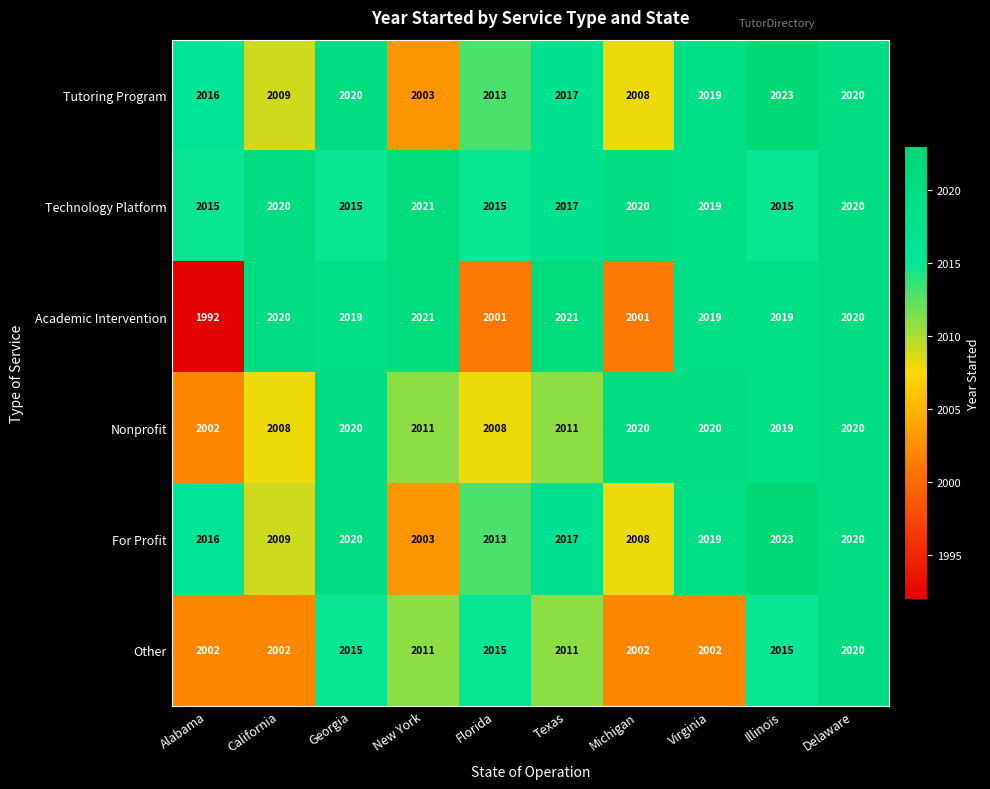

What is the total value across all series at New York?

12070